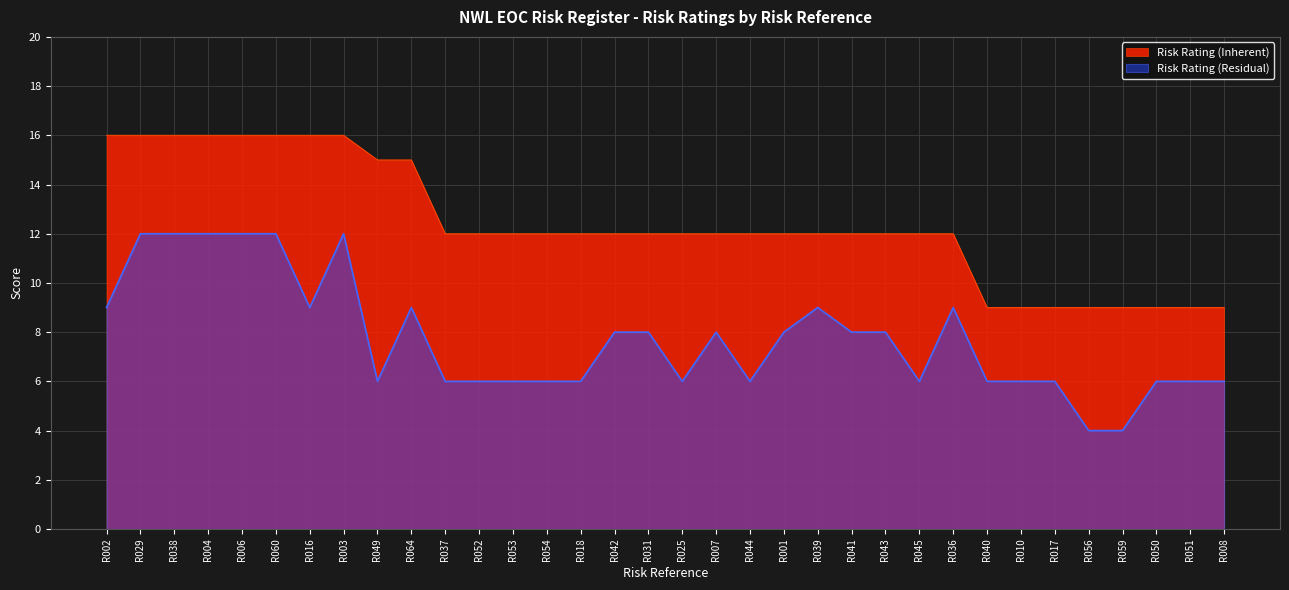

What are all the series names shown in the legend?

Risk Rating (Inherent), Risk Rating (Residual)